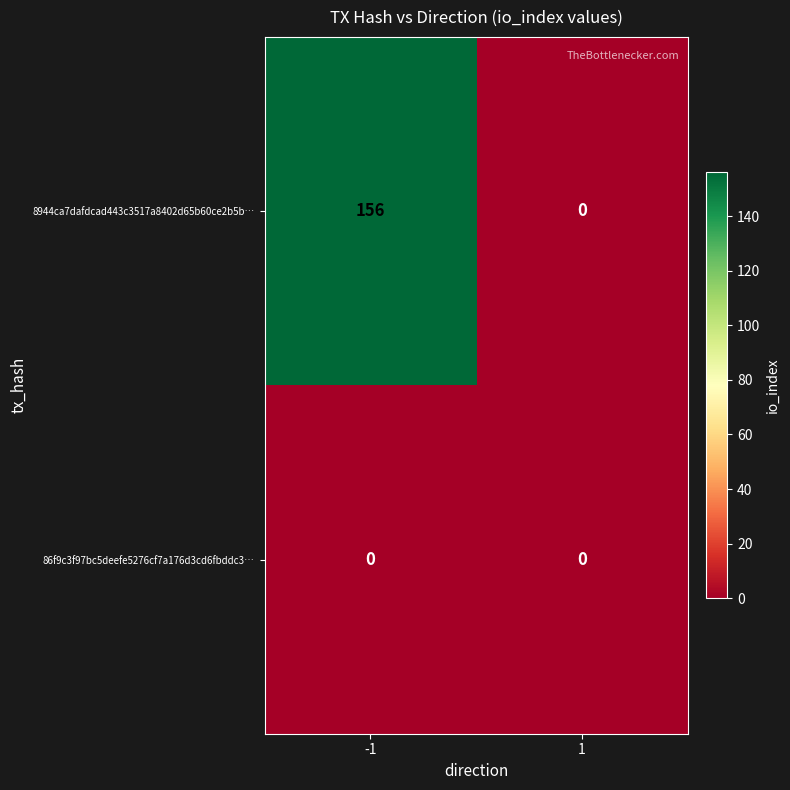

What is the greatest value displayed?

156